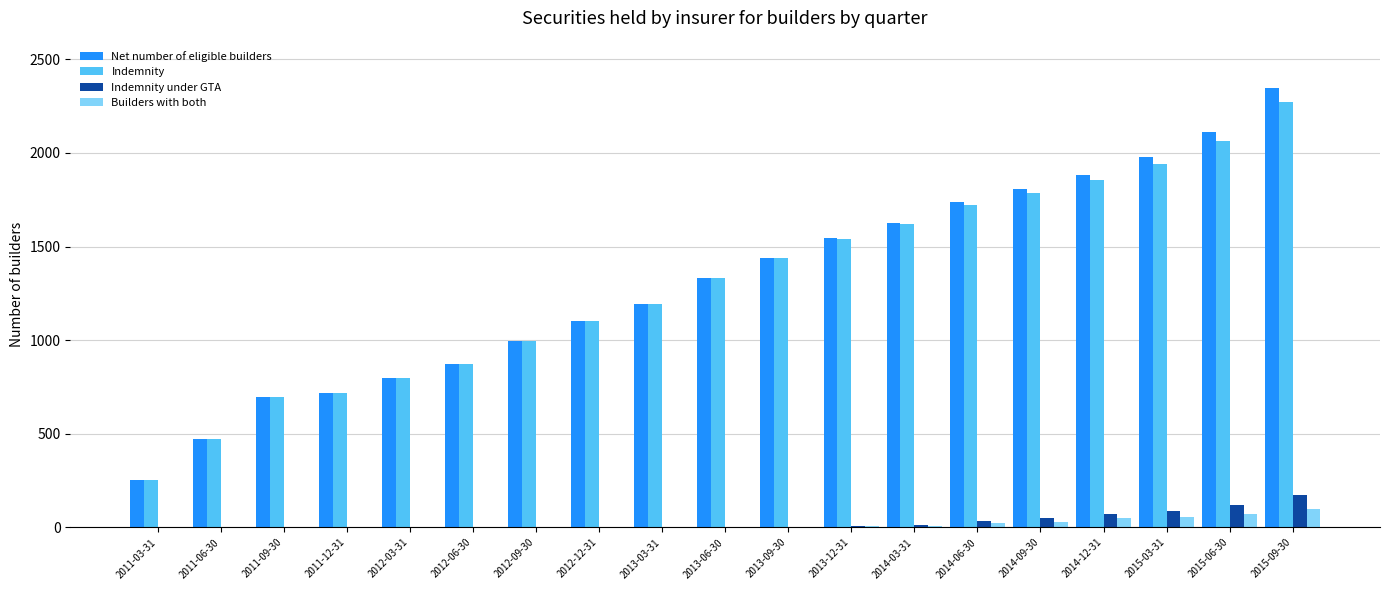

Which series has the largest range (max minus min)?

Net number of eligible builders